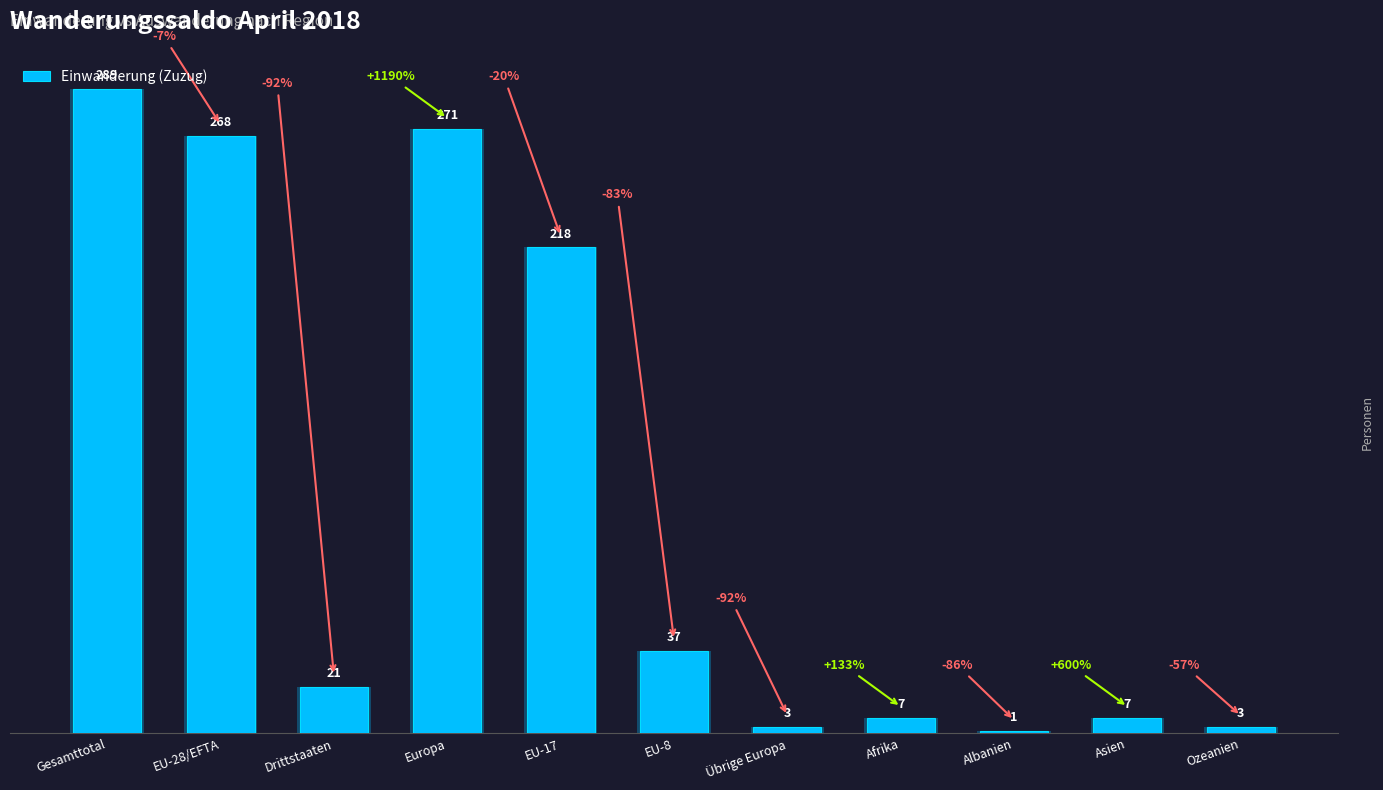

Reading left to right, transcribe all the data shown in this chart.

Gesamttotal=289	EU-28/EFTA=268	Drittstaaten=21	Europa=271	EU-17=218	EU-8=37	Übrige Europa=3	Afrika=7	Albanien=1	Asien=7	Ozeanien=3